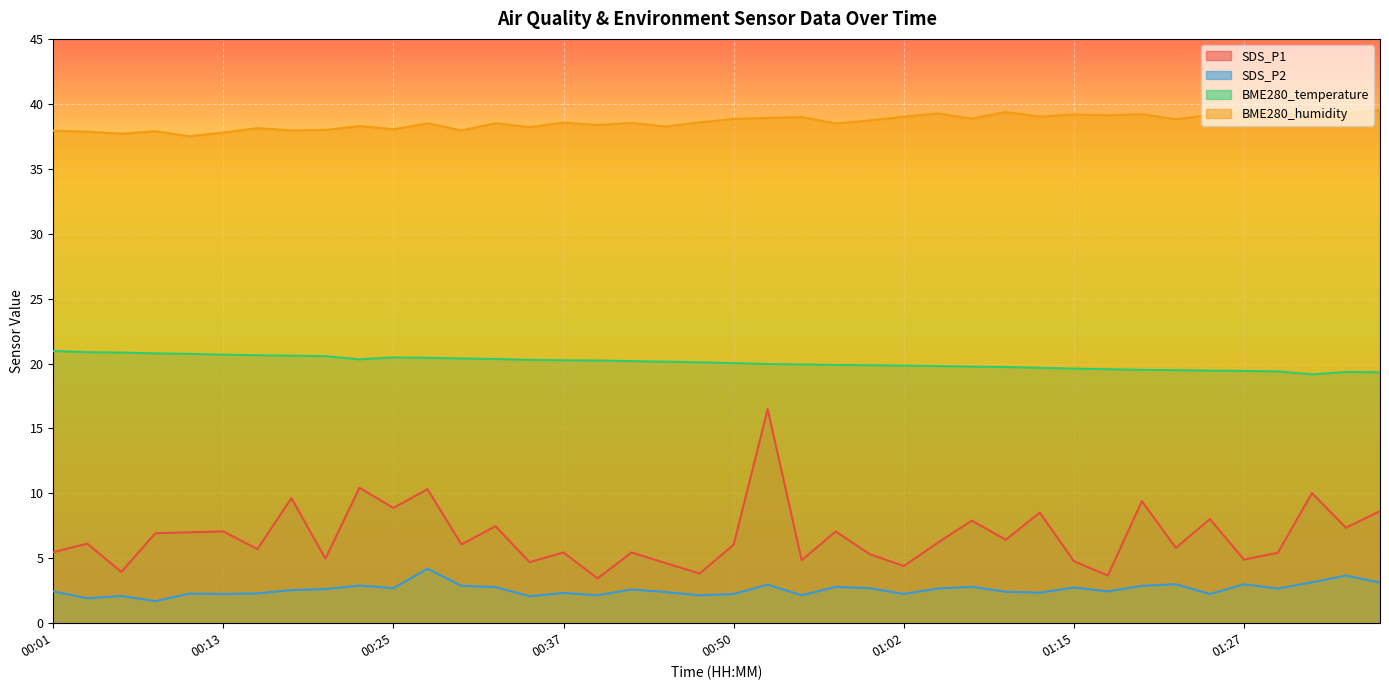

Which series has the largest total across all categories?

BME280_humidity